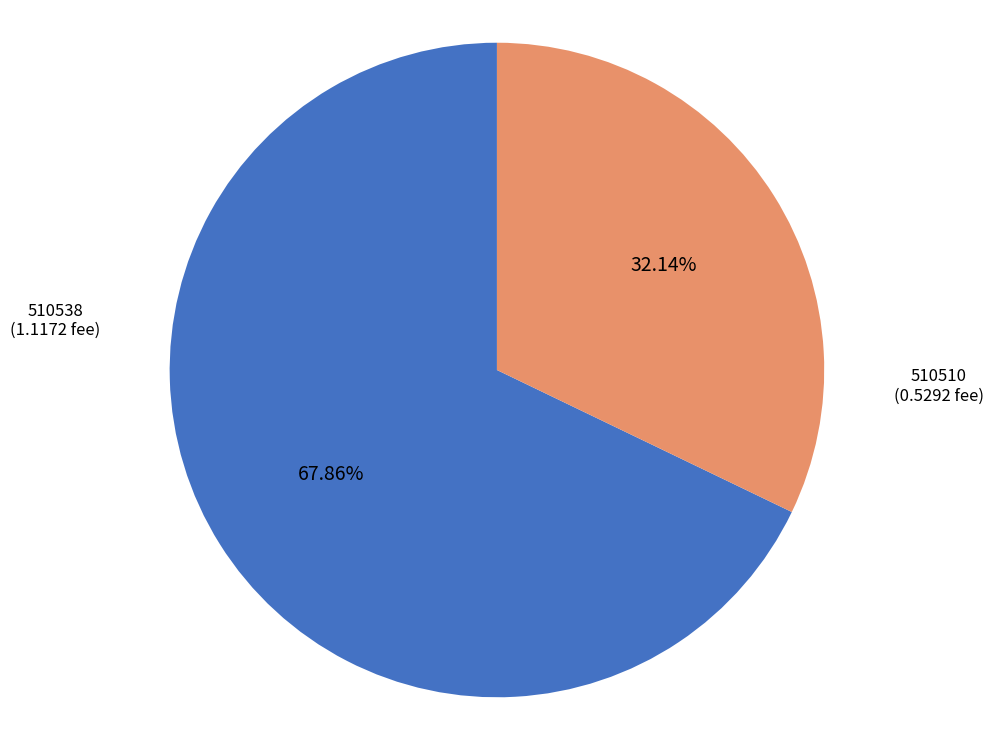

Is there a majority slice in this chart?

Yes